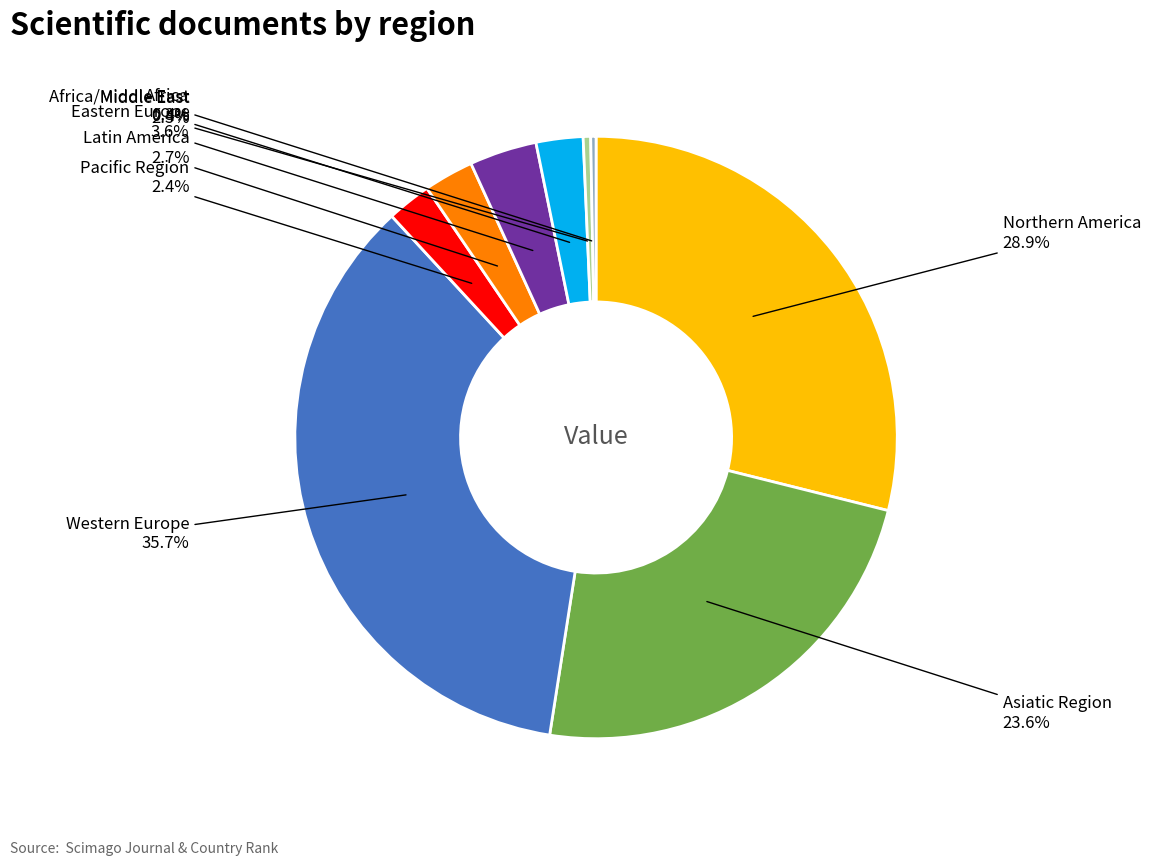

Is there a majority slice in this chart?

No